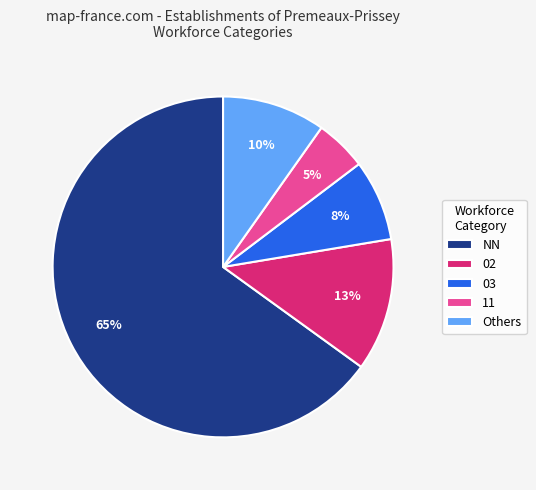

True or false: 03 accounts for 27% of the total.

False